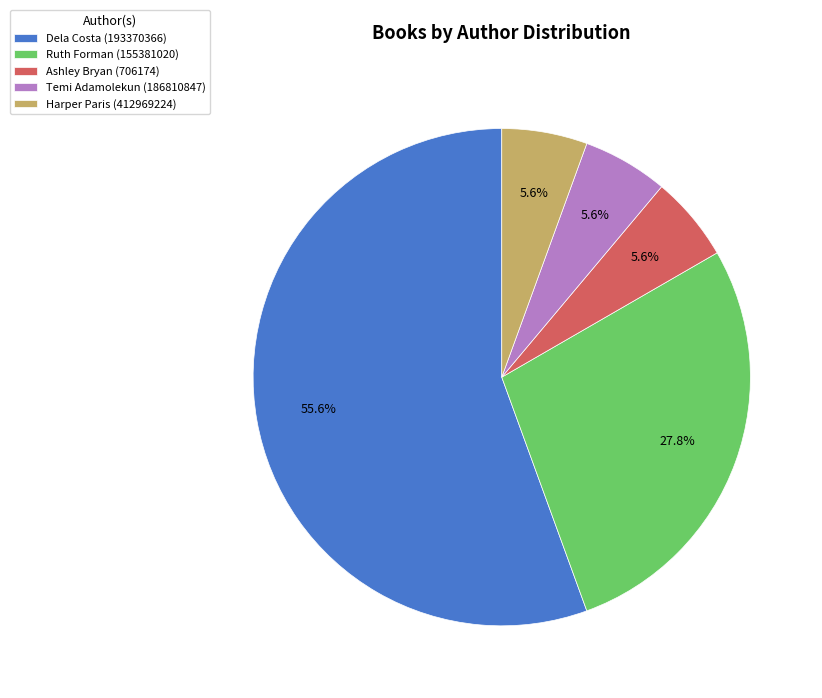

What percentage is the Ruth Forman (155381020) slice, to the nearest percent?

28%